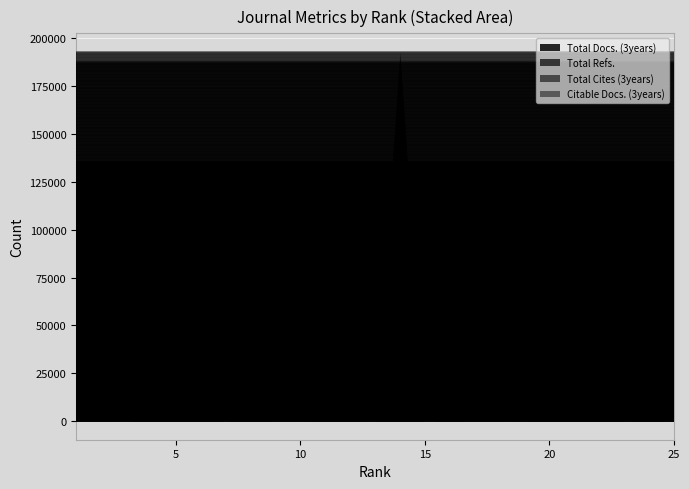

At 25, list the series in order from largest to smallest.

Total Refs., Total Docs. (3years), Citable Docs. (3years), Total Cites (3years)